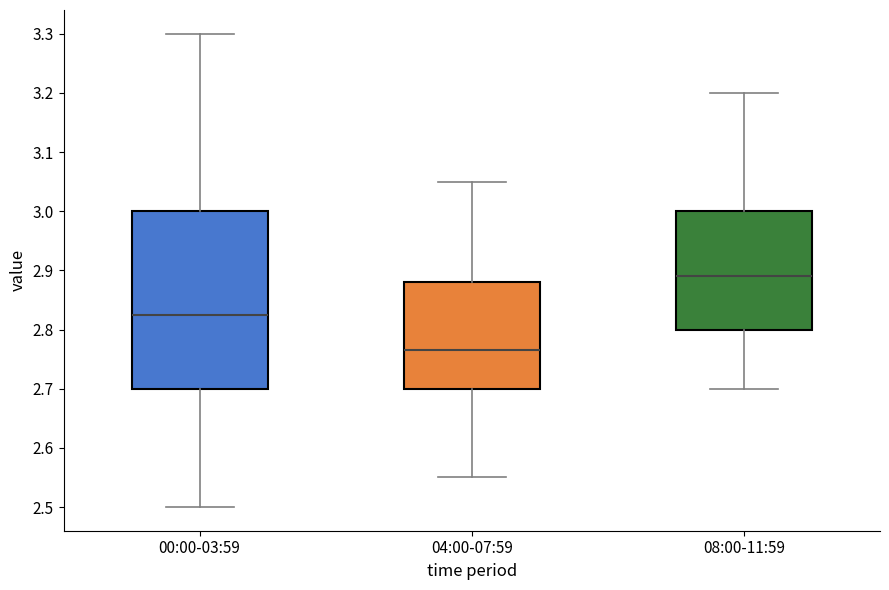

Reading left to right, read every box against the y-axis: the position of its median line, the range the box covers, and the ends of its whiskers. The values are not printed on the chart, so give them approximately, as read against the axis.

00:00-03:59: median 2.83, box 2.70 to 3.00, whiskers 2.50 to 3.30
04:00-07:59: median 2.77, box 2.70 to 2.88, whiskers 2.55 to 3.05
08:00-11:59: median 2.89, box 2.80 to 3.00, whiskers 2.70 to 3.20